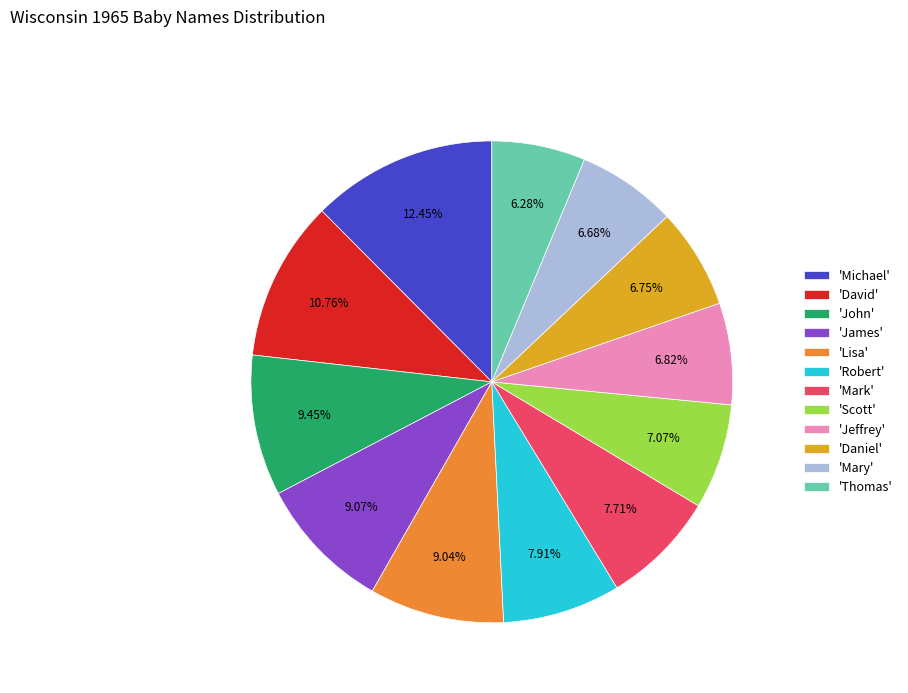

How many slices are in this pie chart?

12